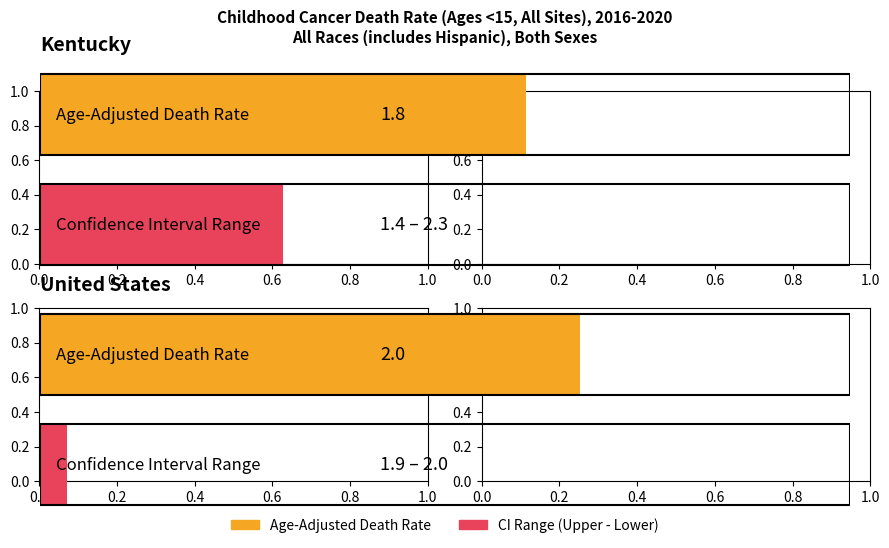

The value of Age-Adjusted Death Rate at Kentucky is 1.8. True or false?

True